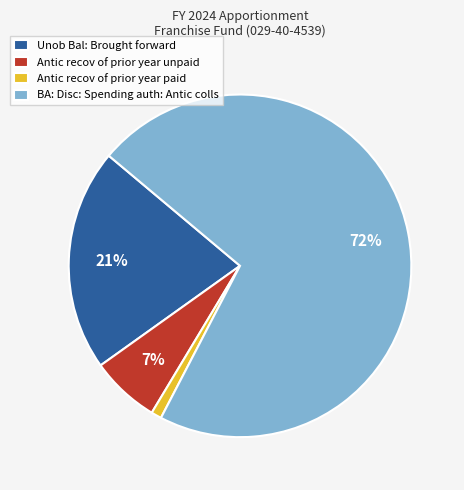

To the nearest percent, what percentage of the pie is Unob Bal: Brought forward?

21%